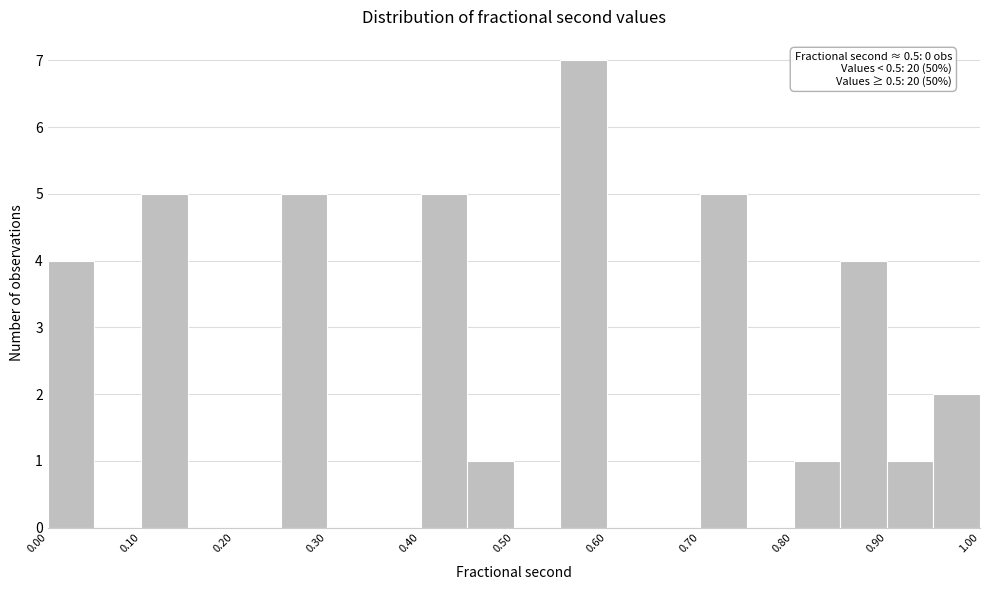

Over which range of the x-axis is the bar tallest?

0.55 to 0.60